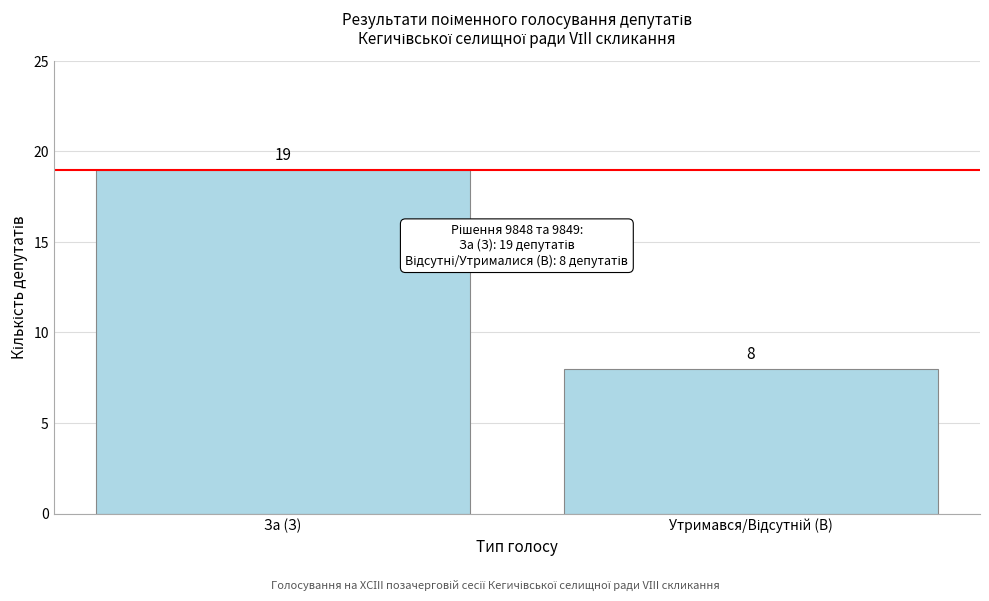

Reading left to right, list all the values displayed in this chart.

19	8